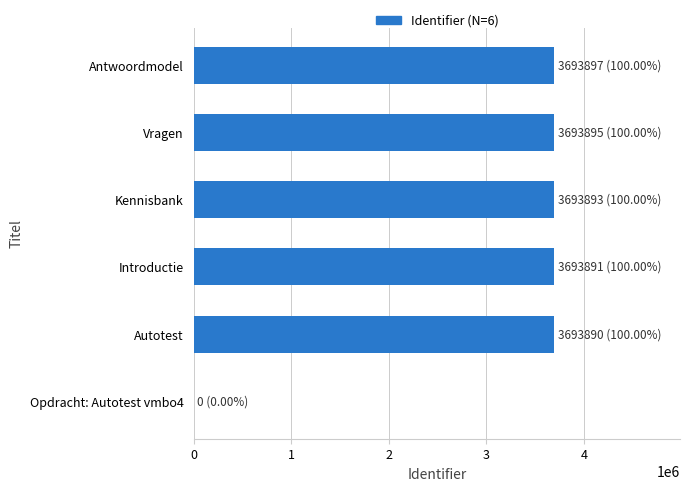

How many series are shown in this chart?

1